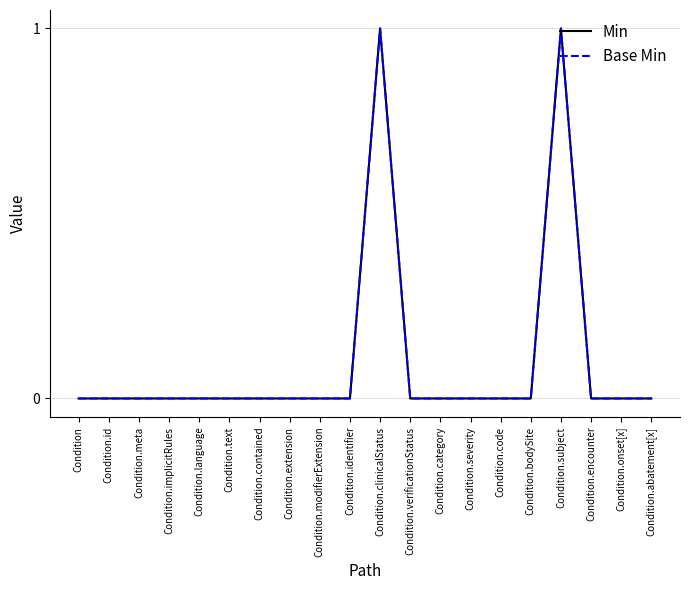

At which label is Min closest to 0?

Condition